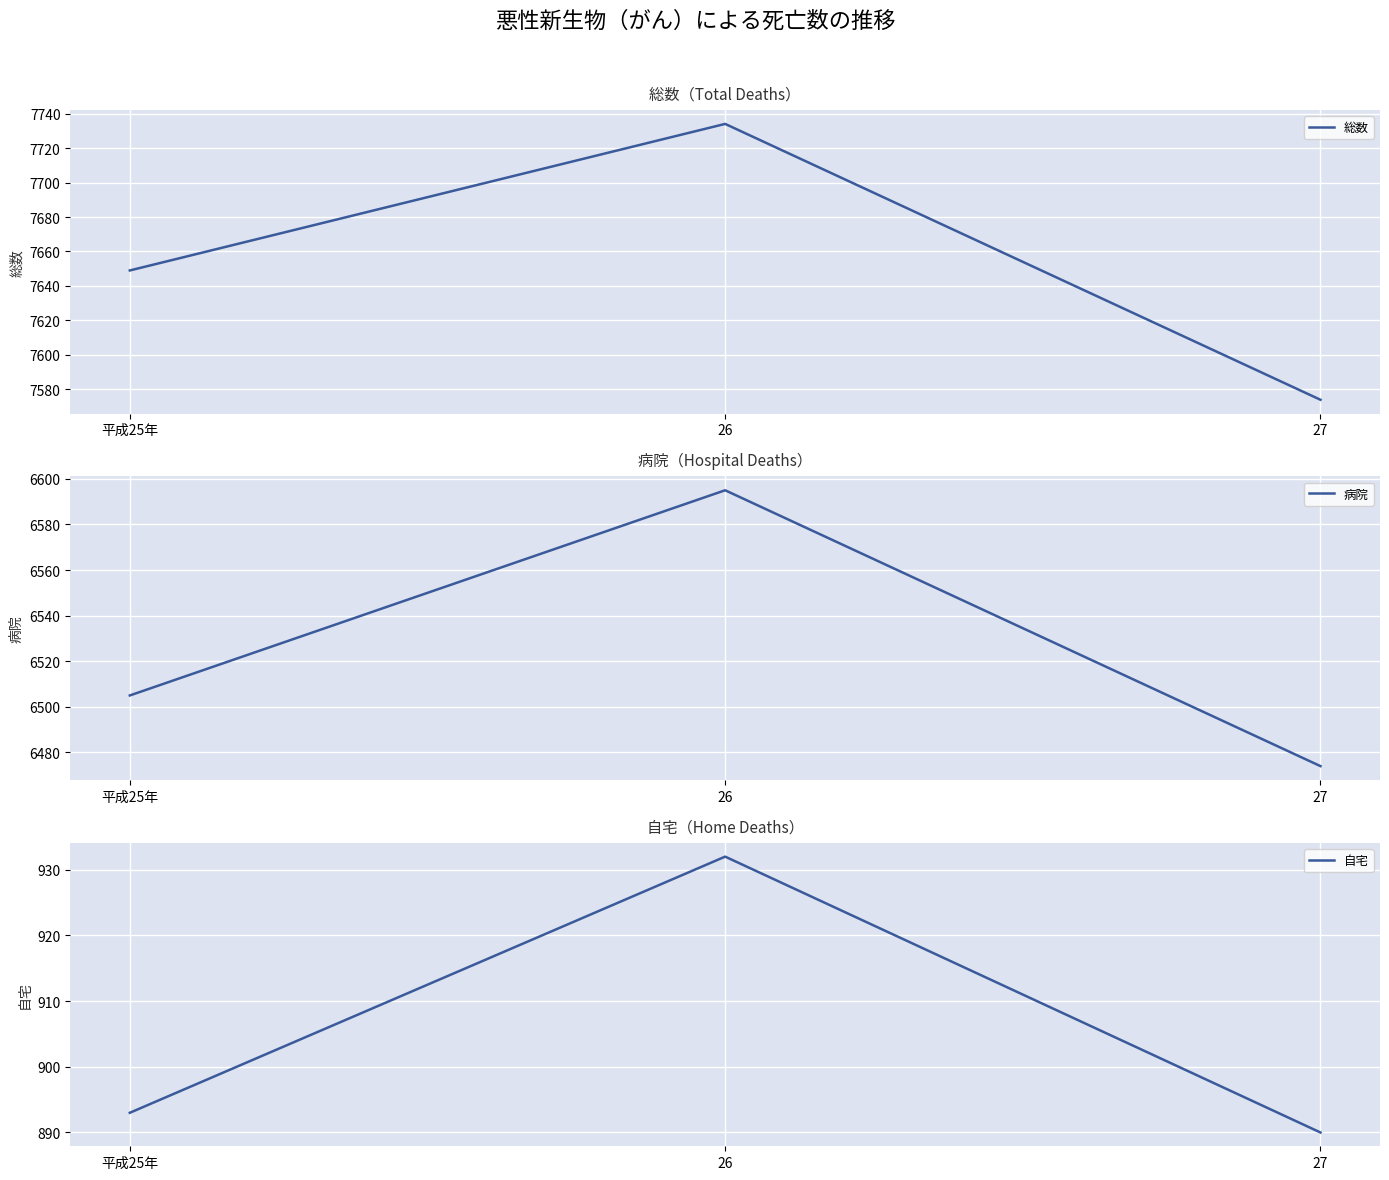

True or false: 自宅 has a value of 893 at 平成25年.

True